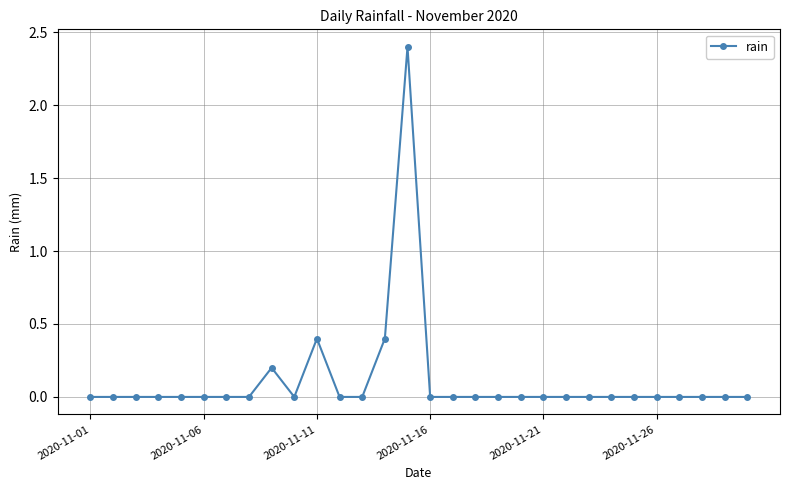

What is the difference between the maximum and minimum values?

2.4